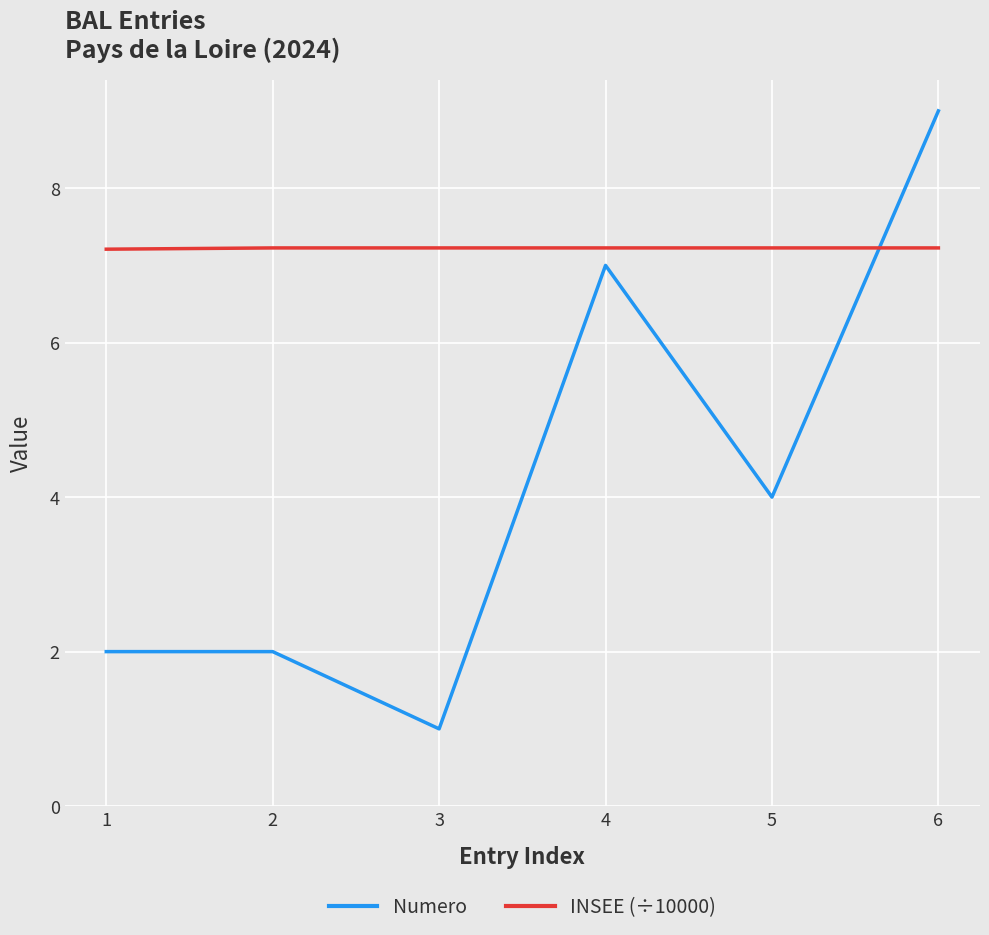

Reading left to right, list all the values displayed in this chart.

Numero: 1=2.0	2=2.0	3=1.0	4=7.0	5=4.0	6=9.0
INSEE (÷10000): 1=7.2	2=7.2	3=7.2	4=7.2	5=7.2	6=7.2